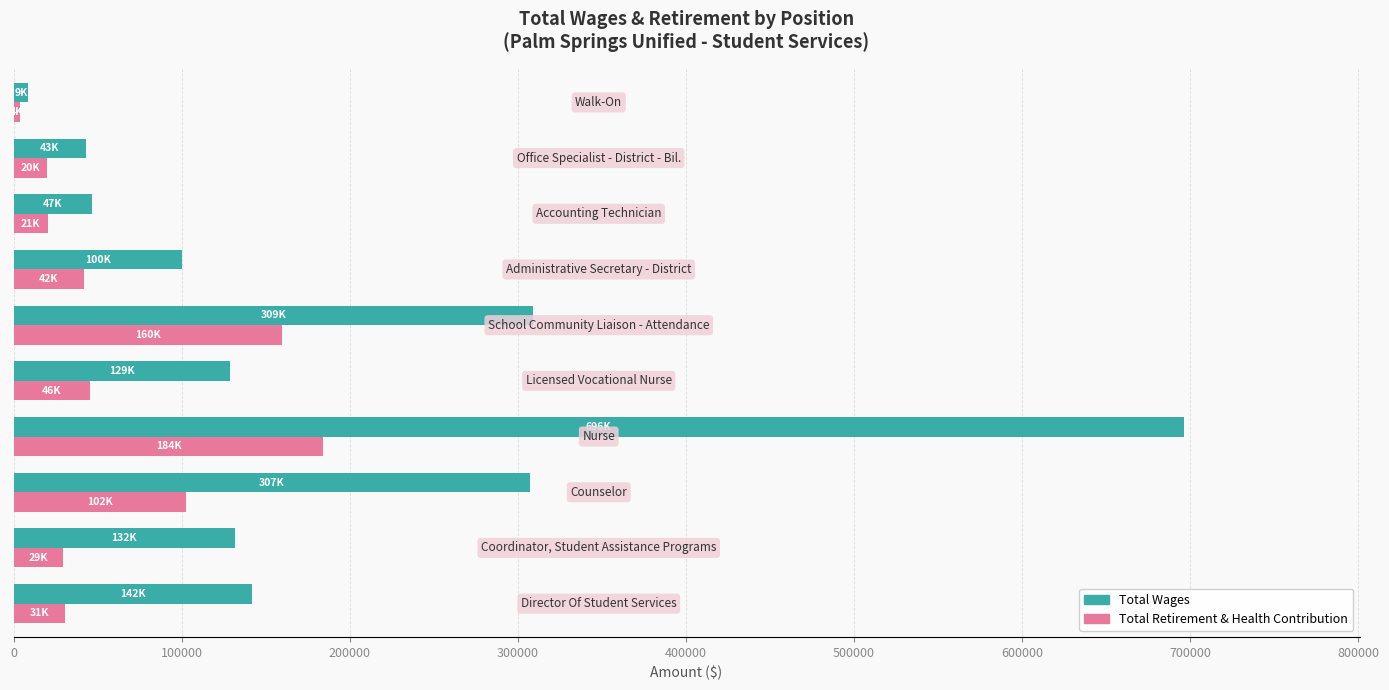

How many distinct data groups are displayed?

2